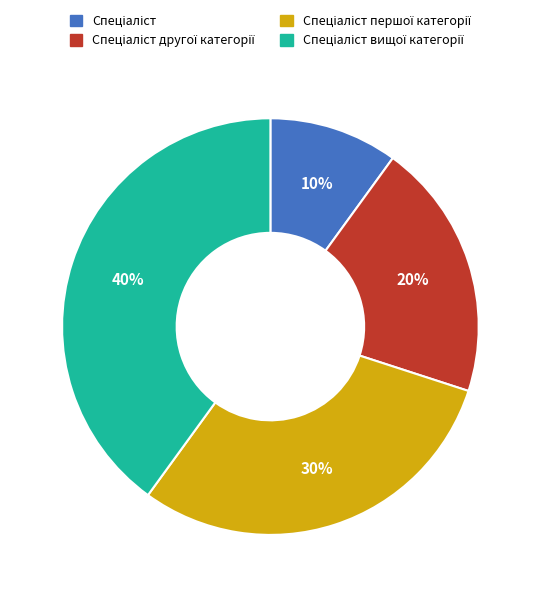

Does any single category account for the majority?

No